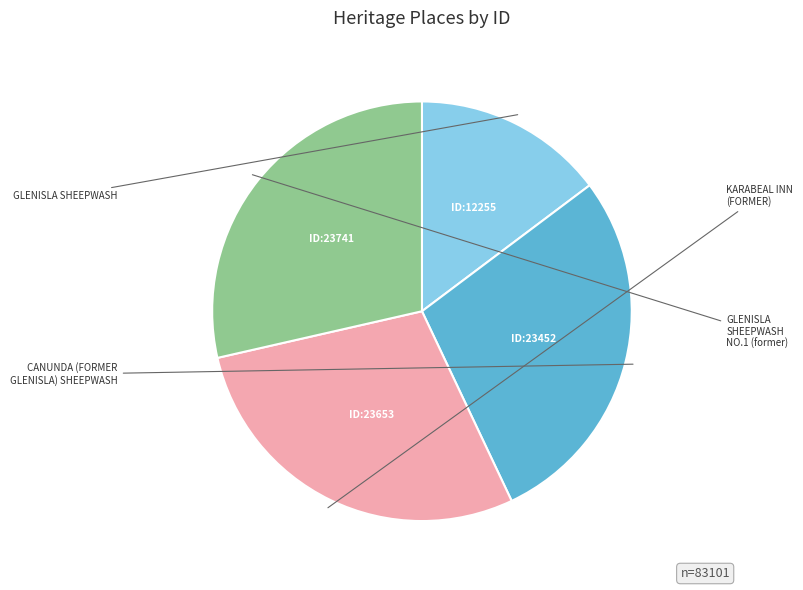

Count the number of slices in the pie.

4